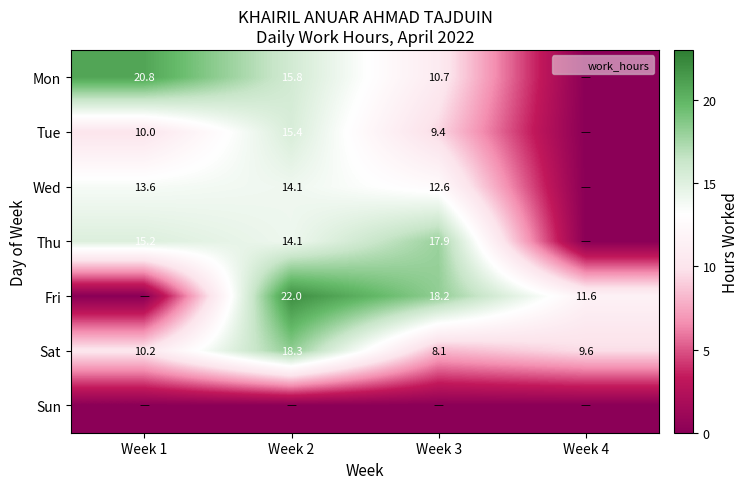

Rank the categories by Fri value from lowest to highest.

Week 1, Week 4, Week 3, Week 2